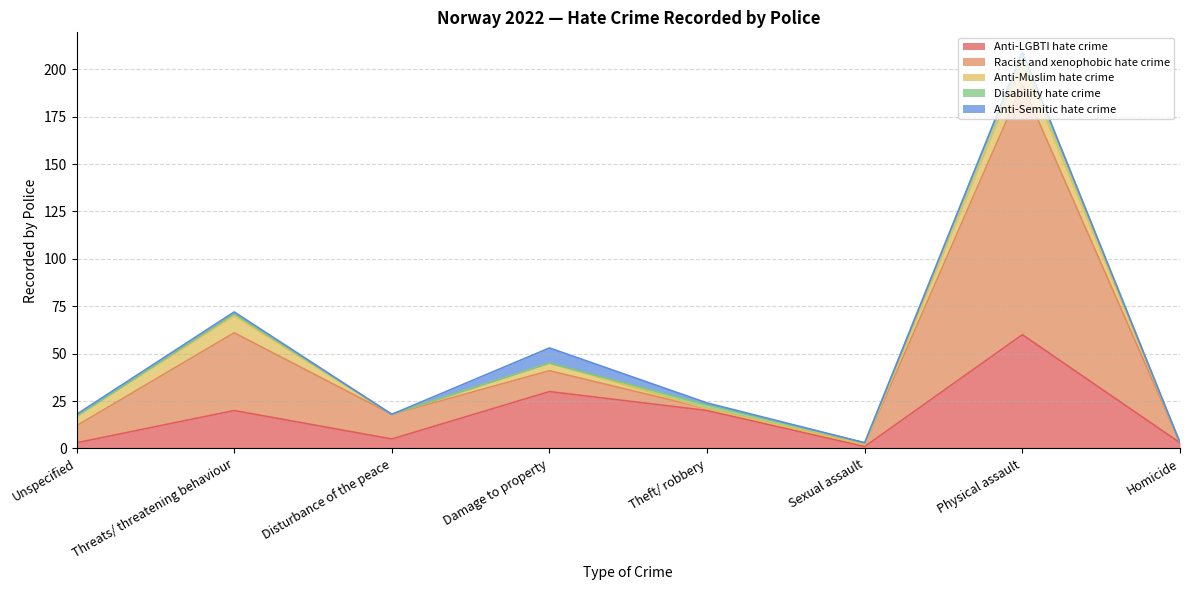

What are all the series names shown in the legend?

Anti-LGBTI hate crime, Racist and xenophobic hate crime, Anti-Muslim hate crime, Disability hate crime, Anti-Semitic hate crime